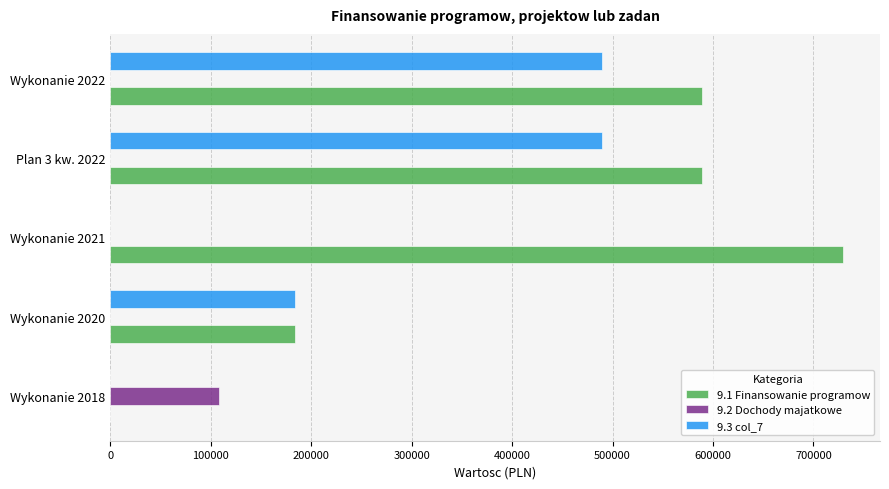

Which series has the largest total across all categories?

9.1 Finansowanie programow